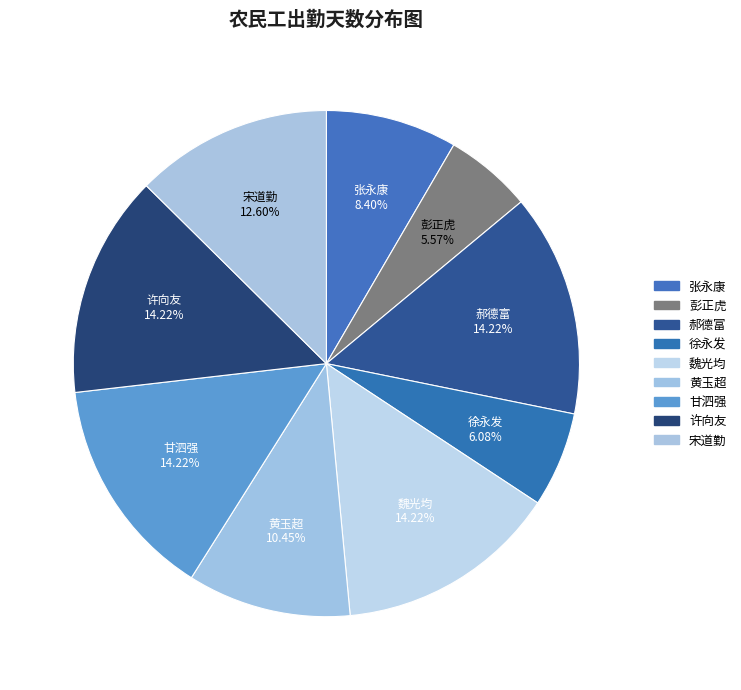

Combined, do 甘泗强 and 宋道勤 account for over 50%?

No